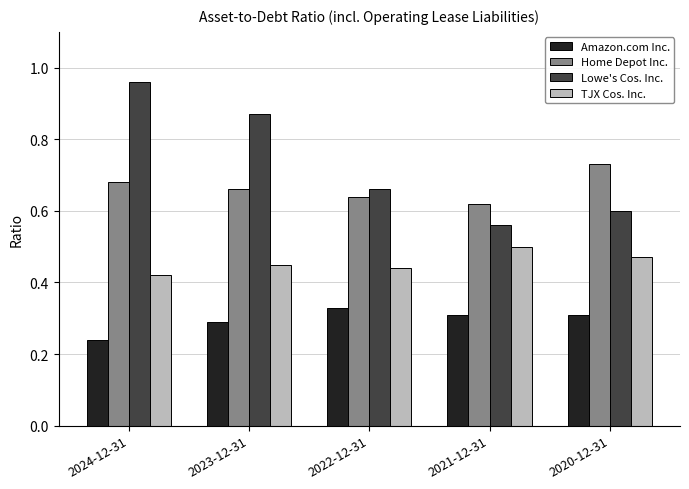

How many bars are there in each group?

4